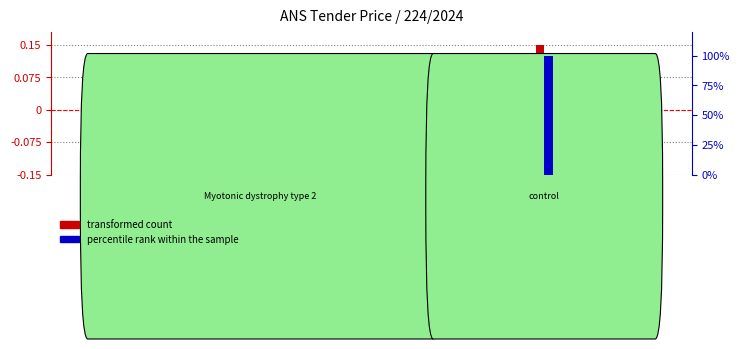

How many categories are shown in the chart?

23